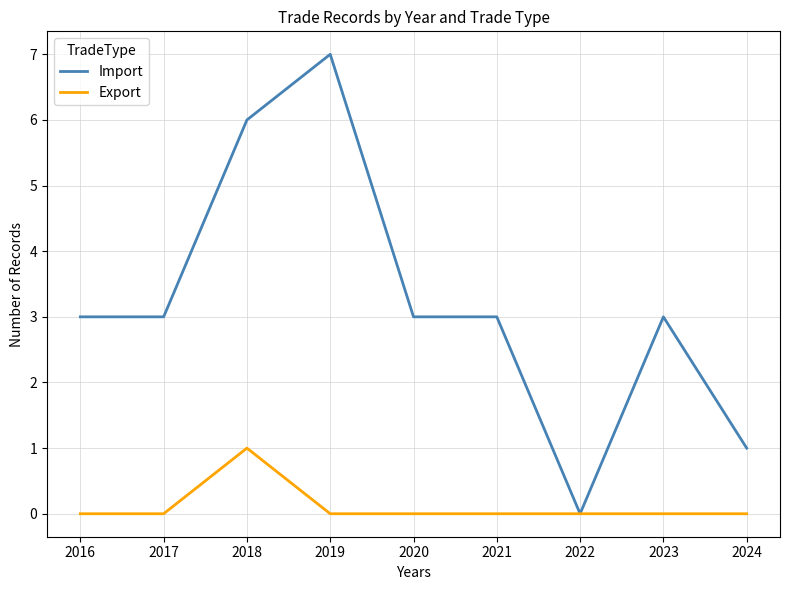

True or false: Export has a value of 0 at 2021.

True